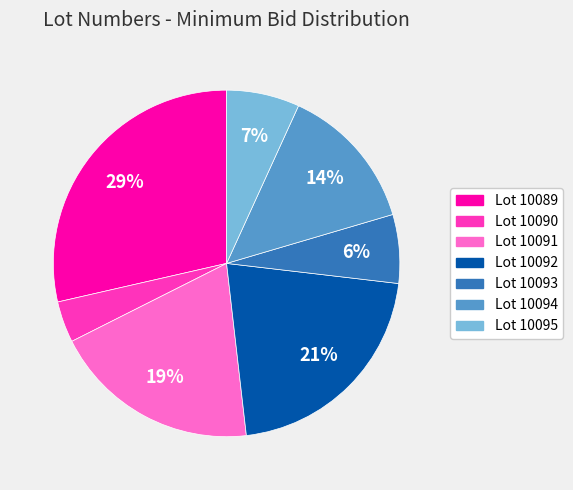

To the nearest percent, what is the difference between the largest and smallest slice percentages?

25%